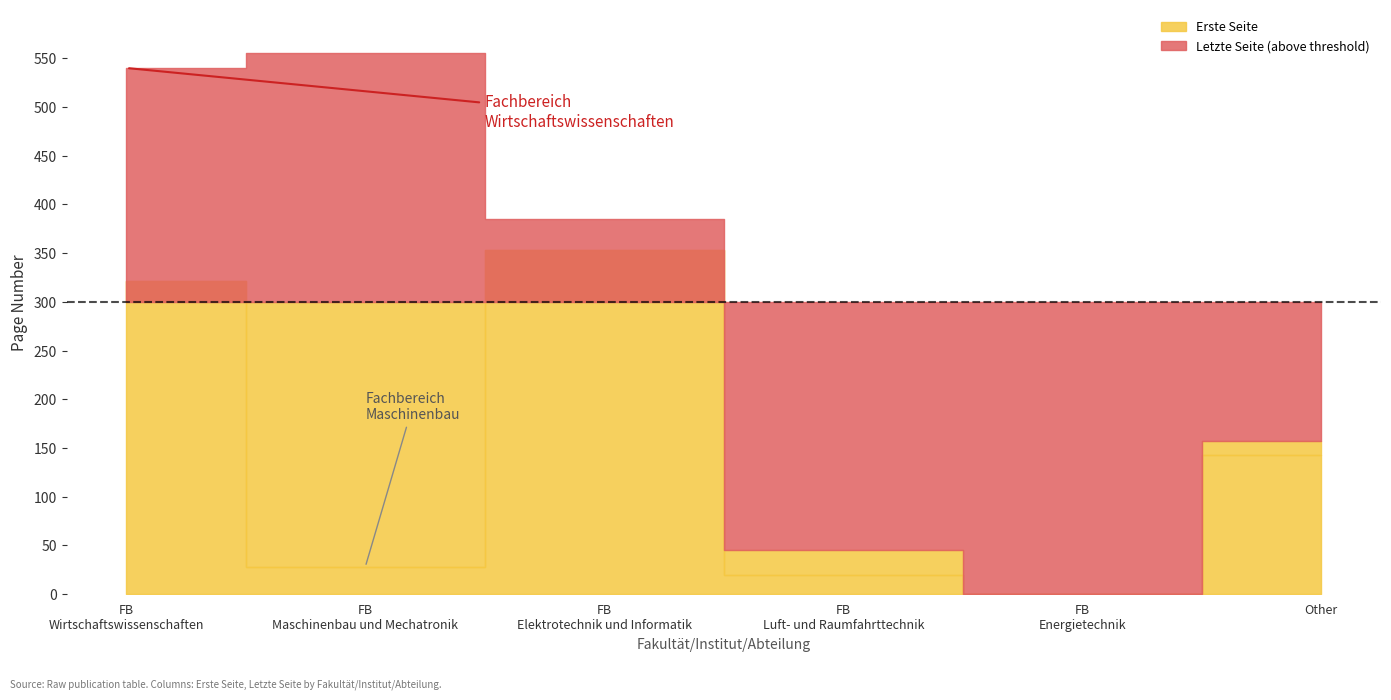

What is the spread (max minus min) of values at Other?

14